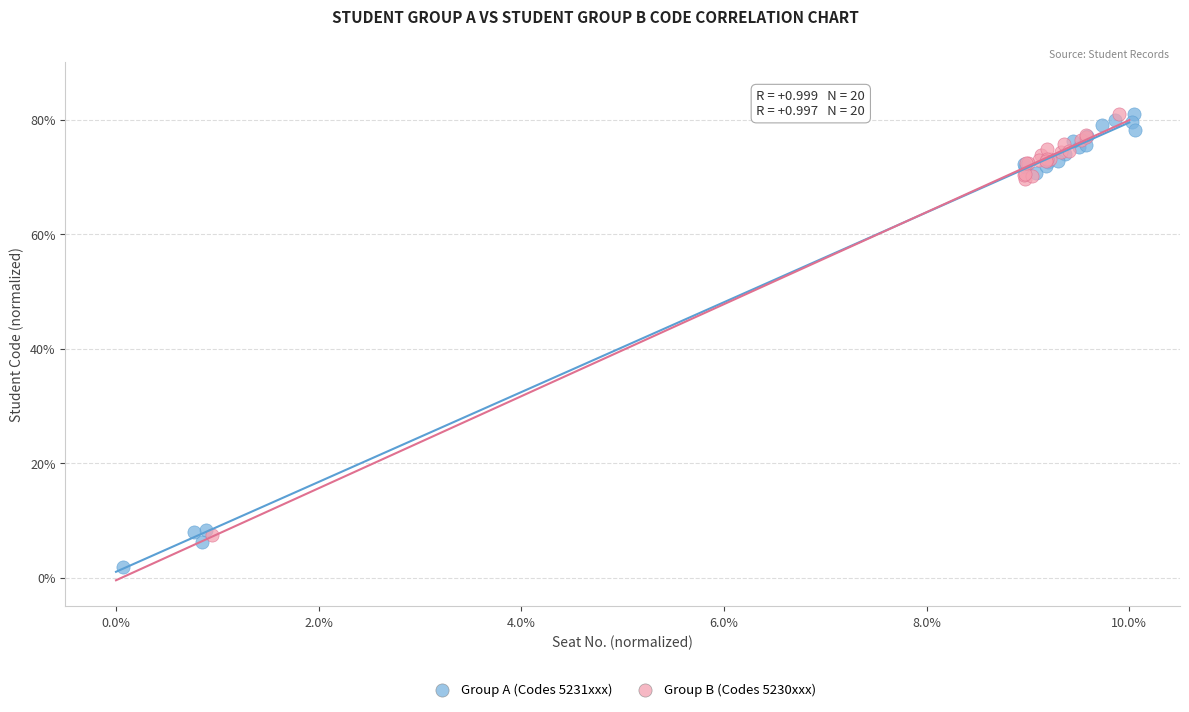

What are all the series names shown in the legend?

Group A (Codes 5231xxx), Group B (Codes 5230xxx)